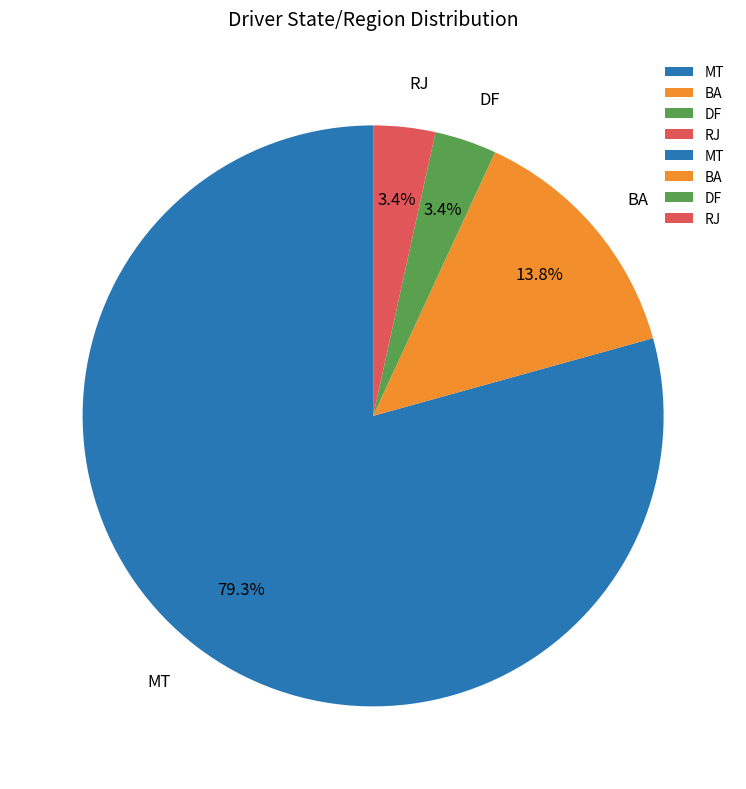

How many slices are in this pie chart?

4